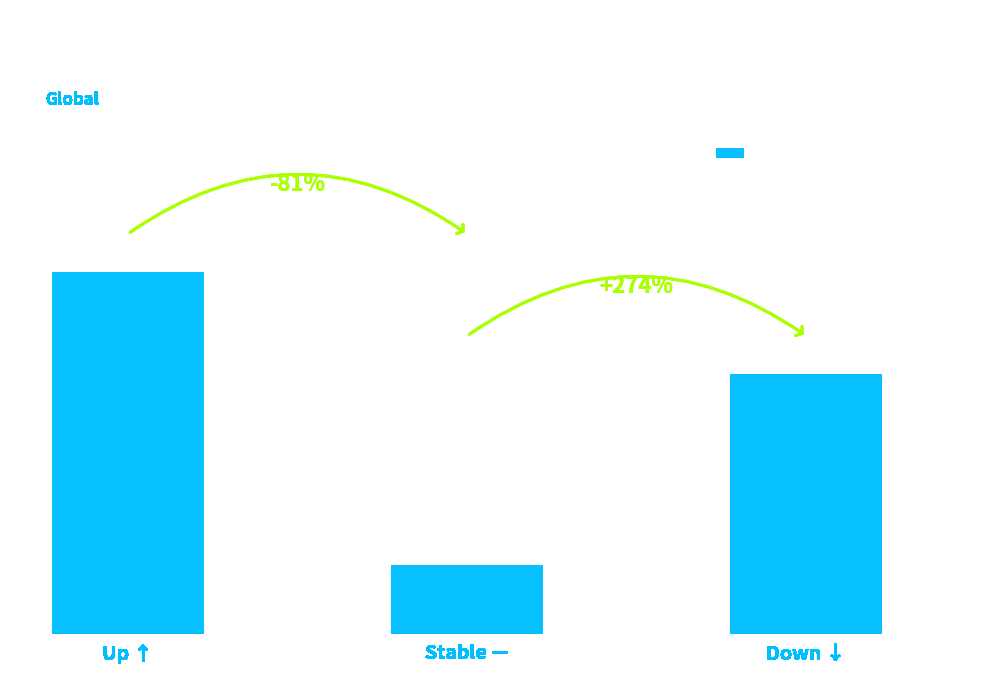

What is the label of the 3rd bar from the right?

Up ↑